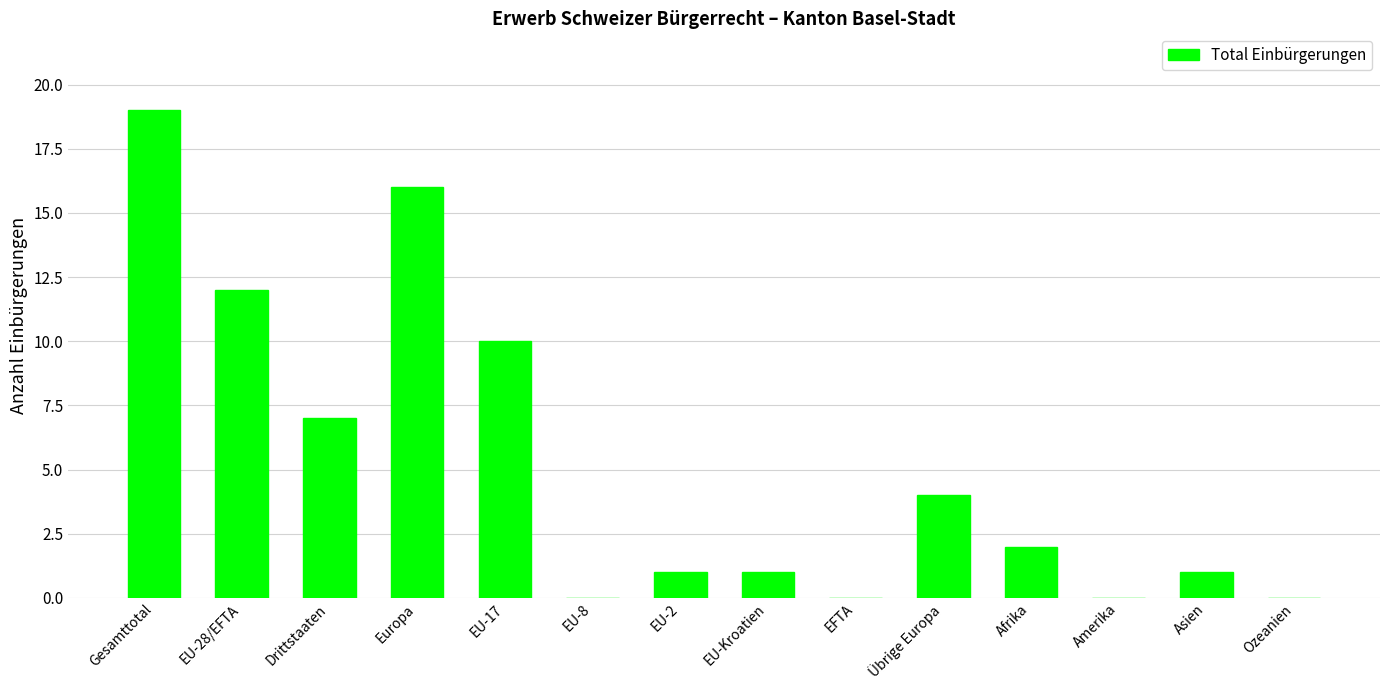

Approximately how many times larger is the value at Übrige Europa compared to Drittstaaten?

0.6